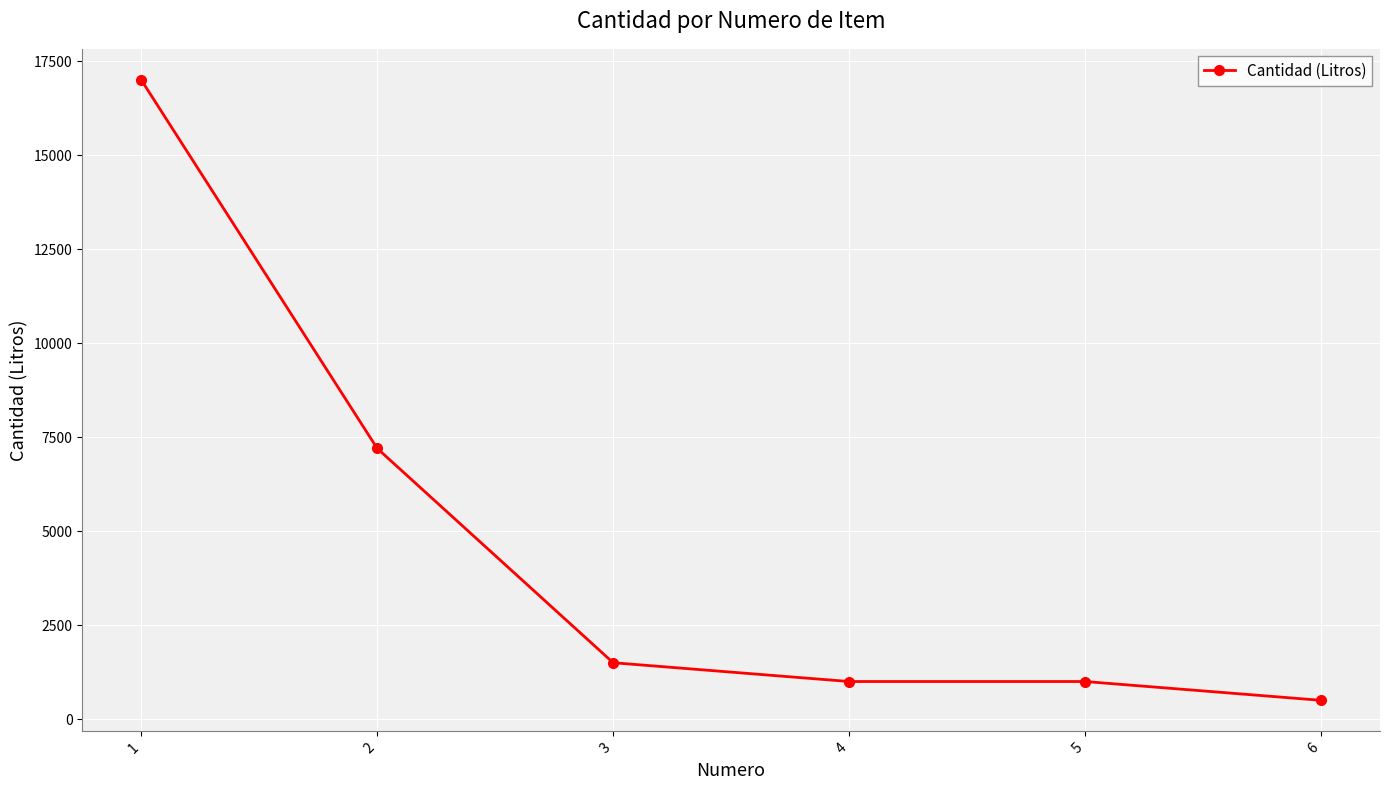

What is the greatest value displayed?

17000